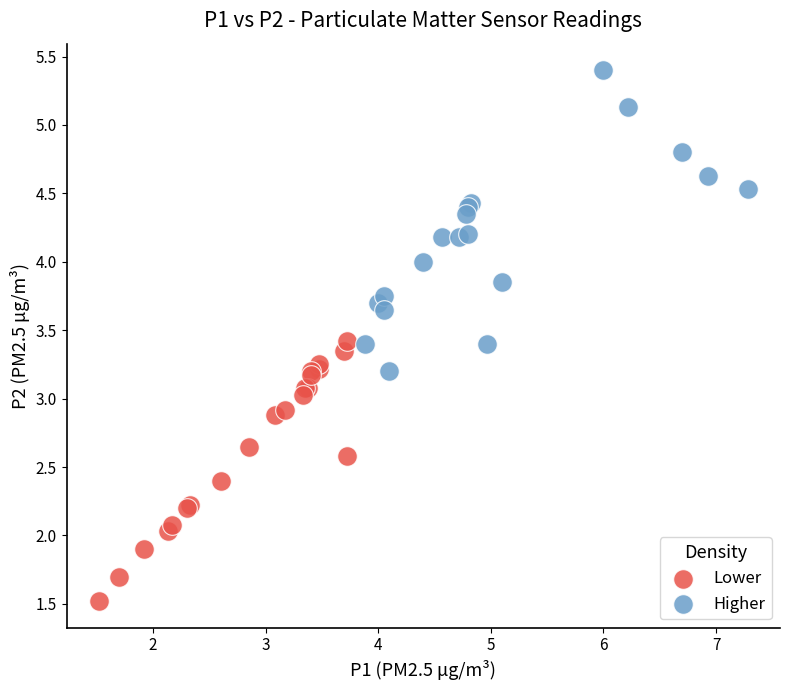

Which series reaches the minimum Y coordinate?

Lower